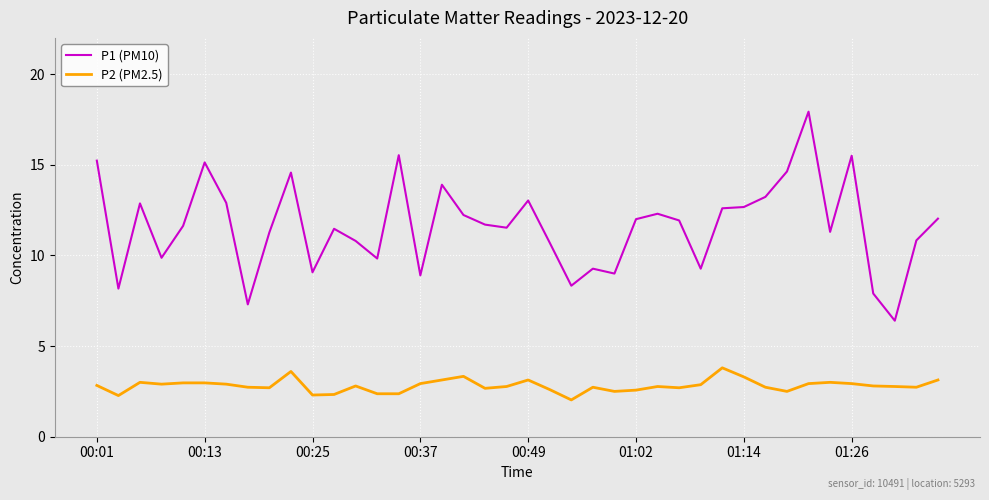

Which series has the widest spread of values?

P1 (PM10)